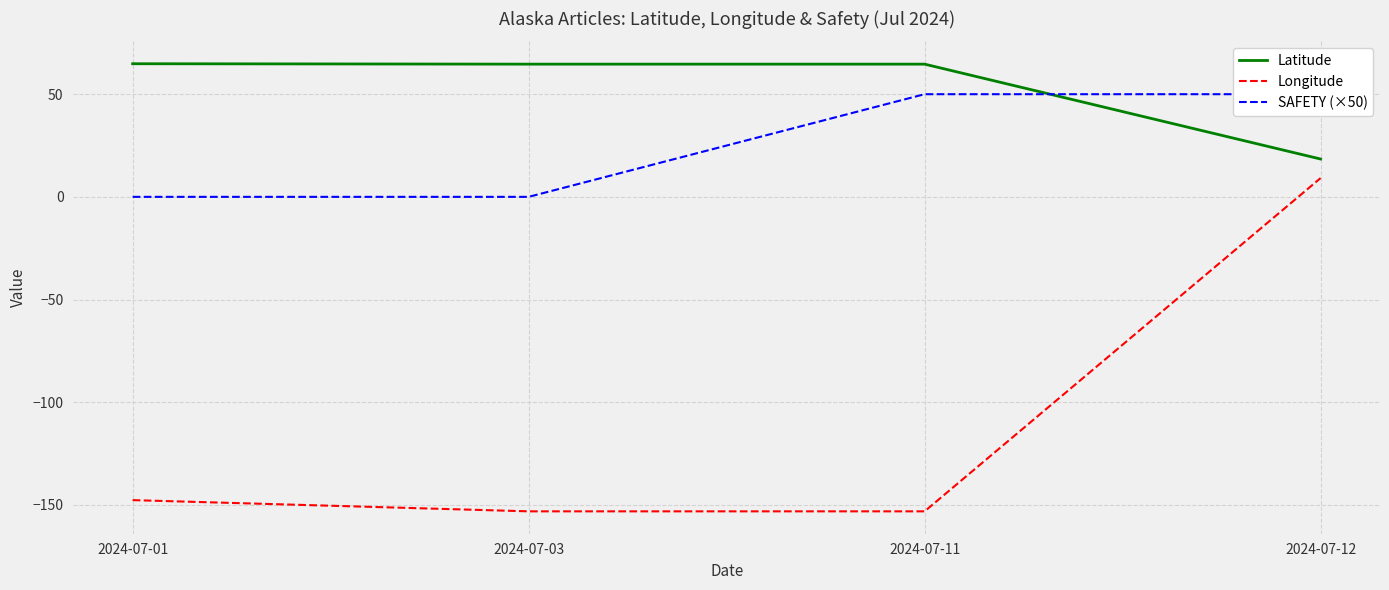

What is the value of the Latitude point at the 4th from the left?

18.4